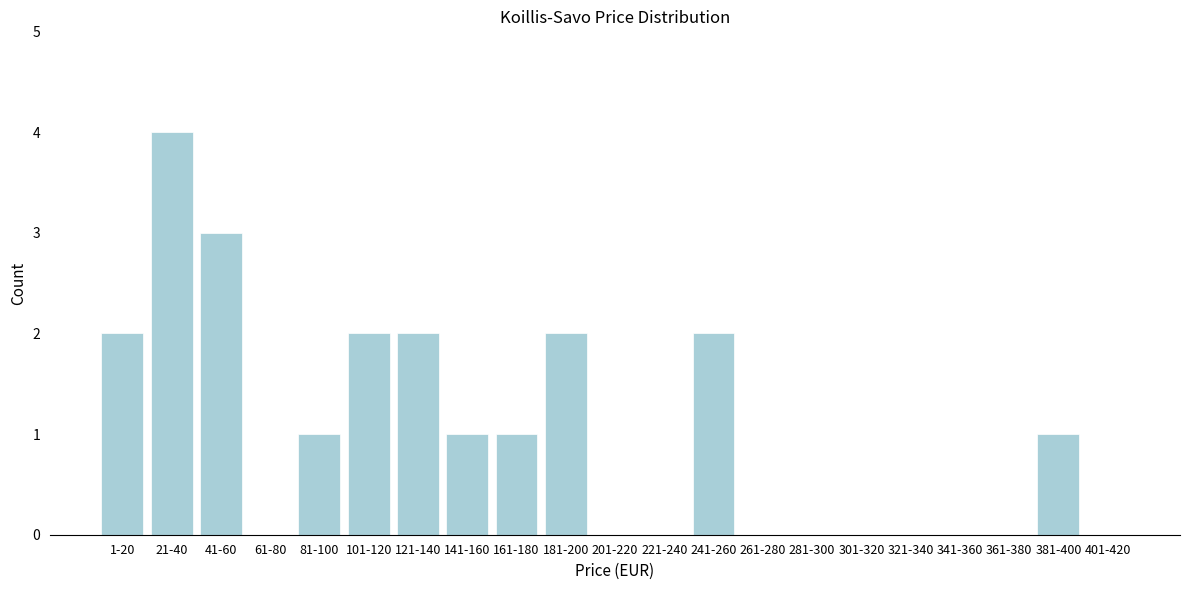

Reading left to right, extract all data points from this chart.

1-20=2	21-40=4	41-60=3	61-80=0	81-100=1	101-120=2	121-140=2	141-160=1	161-180=1	181-200=2	201-220=0	221-240=0	241-260=2	261-280=0	281-300=0	301-320=0	321-340=0	341-360=0	361-380=0	381-400=1	401-420=0